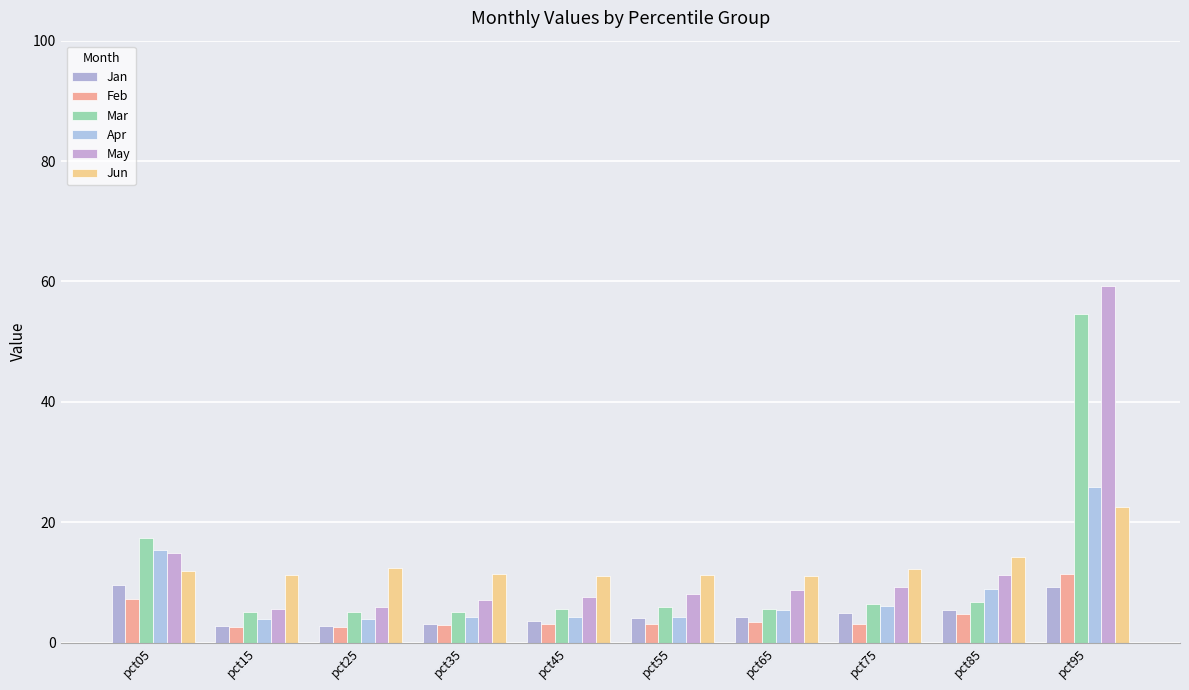

Reading right to left, extract all data points from this chart.

Jan: pct95=9.2	pct85=5.4	pct75=5.0	pct65=4.3	pct55=4.2	pct45=3.6	pct35=3.1	pct25=2.8	pct15=2.7	pct05=9.6
Feb: pct95=11.4	pct85=4.7	pct75=3.2	pct65=3.5	pct55=3.1	pct45=3.0	pct35=2.9	pct25=2.7	pct15=2.6	pct05=7.2
Mar: pct95=54.6	pct85=6.7	pct75=6.4	pct65=5.6	pct55=5.9	pct45=5.7	pct35=5.2	pct25=5.0	pct15=5.0	pct05=17.4
Apr: pct95=25.9	pct85=9.0	pct75=6.1	pct65=5.5	pct55=4.3	pct45=4.2	pct35=4.3	pct25=3.9	pct15=4.0	pct05=15.4
May: pct95=59.2	pct85=11.2	pct75=9.2	pct65=8.8	pct55=8.1	pct45=7.6	pct35=7.0	pct25=5.9	pct15=5.5	pct05=14.8
Jun: pct95=22.5	pct85=14.3	pct75=12.2	pct65=11.2	pct55=11.2	pct45=11.1	pct35=11.5	pct25=12.4	pct15=11.3	pct05=11.9